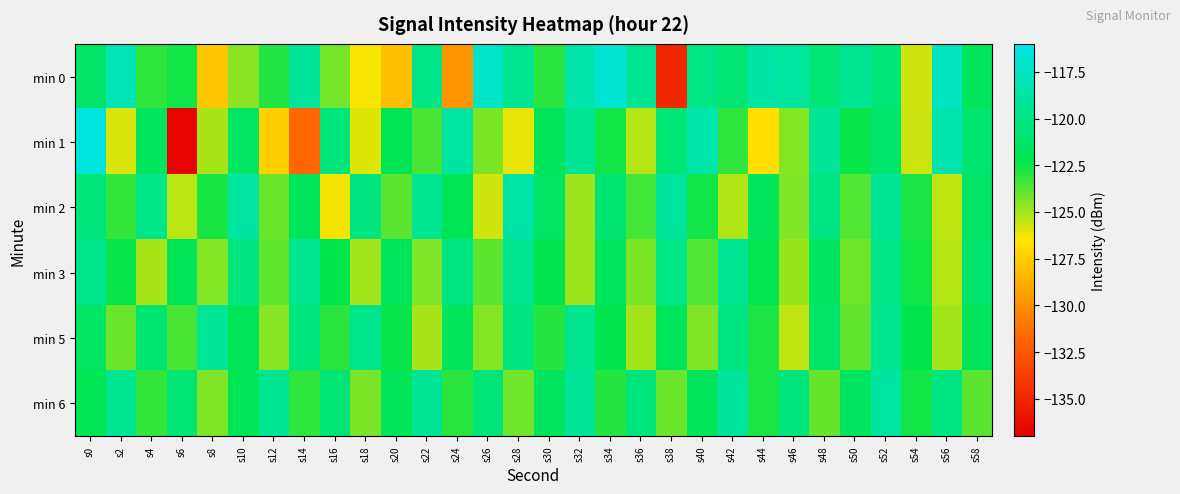

Reading left to right, extract all data points from this chart.

min 0: s0=-121.1	s2=-118.0	s4=-123.1	s6=-122.6	s8=-127.8	s10=-124.6	s12=-122.8	s14=-119.1	s16=-124.2	s18=-126.4	s20=-128.1	s22=-120.0	s24=-129.7	s26=-117.2	s28=-119.5	s30=-123.0	s32=-118.5	s34=-116.8	s36=-119.4	s38=-134.9	s40=-120.0	s42=-120.7	s44=-118.8	s46=-119.0	s48=-120.7	s50=-119.5	s52=-120.5	s54=-125.7	s56=-117.6	s58=-121.7
min 1: s0=-116.4	s2=-125.9	s4=-121.7	s6=-136.8	s8=-125.1	s10=-121.4	s12=-127.4	s14=-131.7	s16=-120.4	s18=-125.9	s20=-122.0	s22=-123.5	s24=-118.9	s26=-124.3	s28=-126.1	s30=-121.8	s32=-119.4	s34=-122.6	s36=-125.3	s38=-120.7	s40=-118.5	s42=-123.1	s44=-126.8	s46=-124.5	s48=-119.2	s50=-122.4	s52=-121.0	s54=-125.6	s56=-118.3	s58=-120.9
min 2: s0=-120.5	s2=-123.2	s4=-119.8	s6=-125.4	s8=-122.7	s10=-118.9	s12=-124.1	s14=-121.6	s16=-126.3	s18=-120.2	s20=-123.8	s22=-119.5	s24=-122.0	s26=-125.7	s28=-118.6	s30=-121.3	s32=-124.9	s34=-120.8	s36=-123.4	s38=-119.1	s40=-122.6	s42=-125.2	s44=-121.7	s46=-124.4	s48=-120.1	s50=-123.7	s52=-119.3	s54=-122.8	s56=-125.5	s58=-121.2
min 3: s0=-119.7	s2=-122.4	s4=-125.1	s6=-121.8	s8=-124.5	s10=-120.2	s12=-123.9	s14=-119.6	s16=-122.3	s18=-125.0	s20=-121.7	s22=-124.4	s24=-120.1	s26=-123.8	s28=-119.5	s30=-122.2	s32=-124.9	s34=-121.6	s36=-124.3	s38=-120.0	s40=-123.7	s42=-119.4	s44=-122.1	s46=-124.8	s48=-121.5	s50=-124.2	s52=-119.9	s54=-122.6	s56=-125.3	s58=-121.0
min 5: s0=-121.4	s2=-124.1	s4=-120.8	s6=-123.5	s8=-119.2	s10=-121.9	s12=-124.6	s14=-120.3	s16=-123.0	s18=-119.7	s20=-122.4	s22=-125.1	s24=-121.8	s26=-124.5	s28=-120.2	s30=-122.9	s32=-119.6	s34=-122.3	s36=-125.0	s38=-121.7	s40=-124.4	s42=-120.1	s44=-122.8	s46=-125.5	s48=-121.2	s50=-123.9	s52=-119.6	s54=-122.3	s56=-125.0	s58=-121.7
min 6: s0=-122.0	s2=-119.5	s4=-123.2	s6=-120.7	s8=-124.4	s10=-121.9	s12=-119.4	s14=-123.1	s16=-120.6	s18=-124.3	s20=-121.8	s22=-119.3	s24=-123.0	s26=-120.5	s28=-124.2	s30=-121.7	s32=-119.2	s34=-122.9	s36=-120.4	s38=-124.1	s40=-121.6	s42=-119.1	s44=-122.8	s46=-120.3	s48=-124.0	s50=-121.5	s52=-118.9	s54=-122.6	s56=-120.1	s58=-123.8